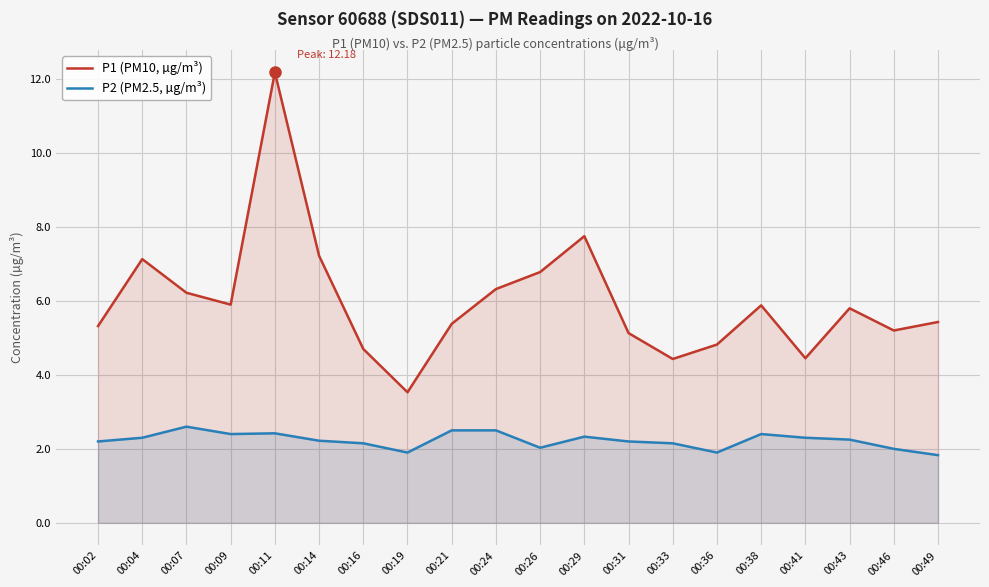

True or false: P2 (PM2.5, µg/m³) and P1 (PM10, µg/m³) intersect in this chart.

False